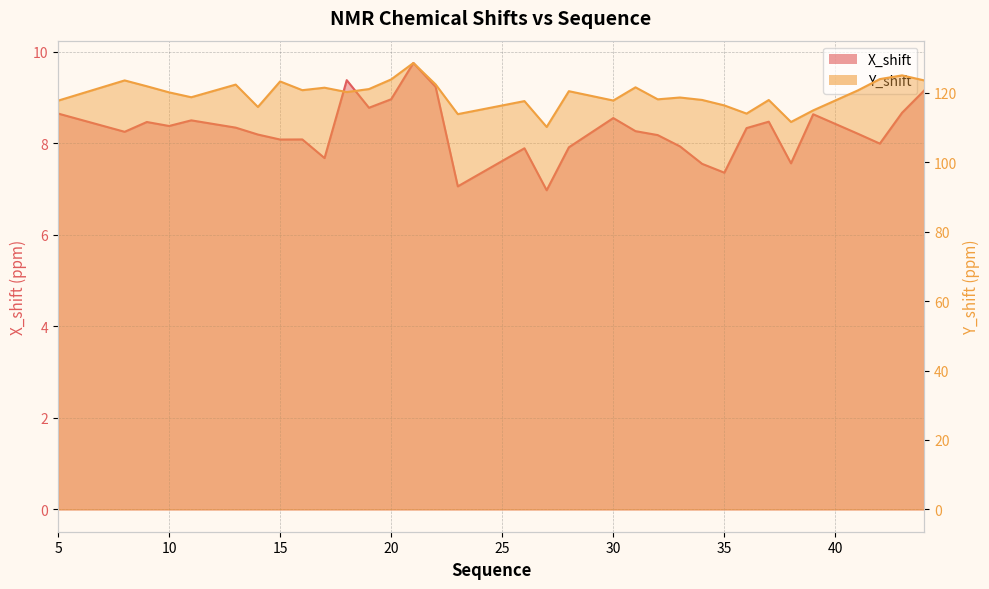

True or false: Y_shift and X_shift cross at least once.

False